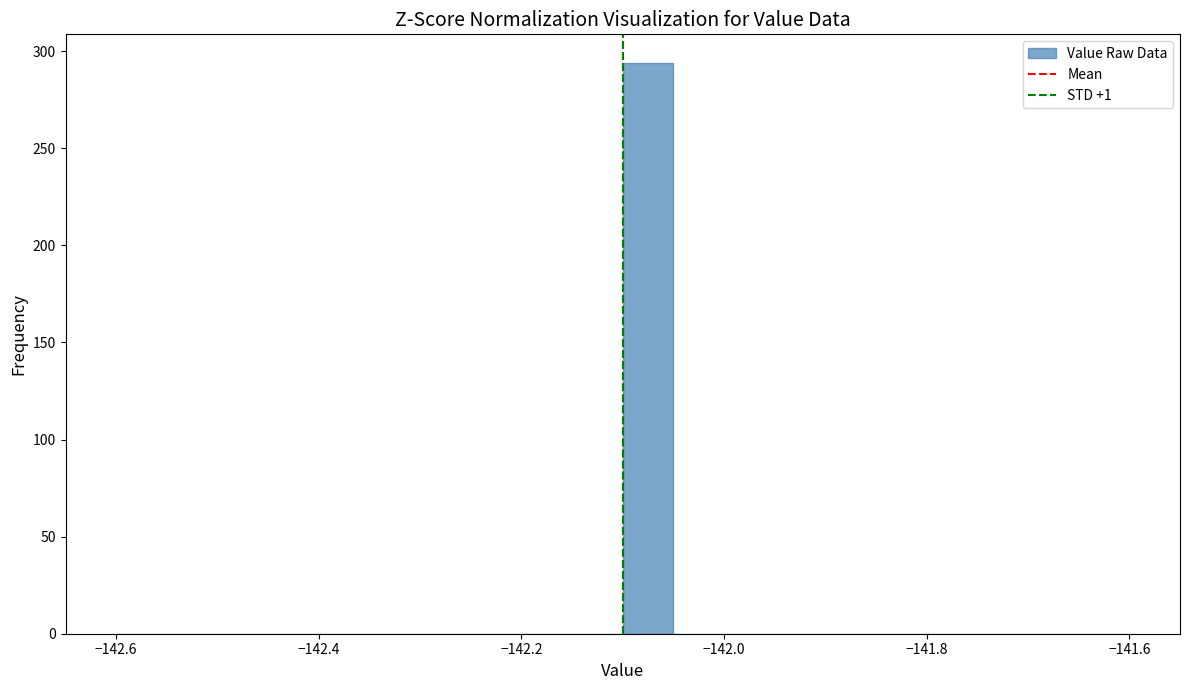

Around what value on the x-axis is the tallest bar? Give the approximate position of its centre, as read against the axis.

-142.08